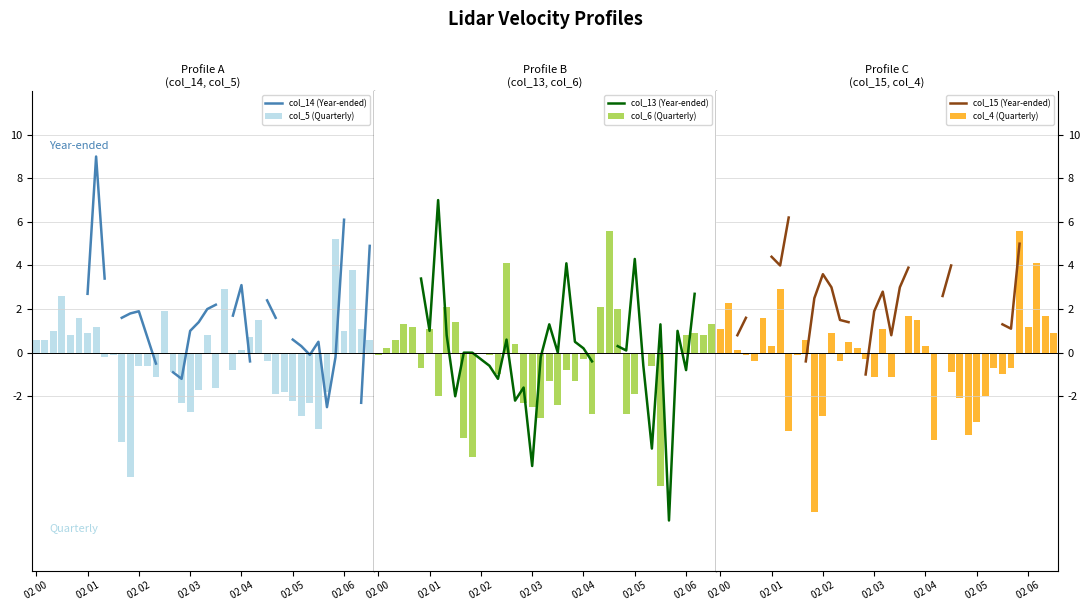

What is the average value of the col_5 (Quarterly) series?

-0.3